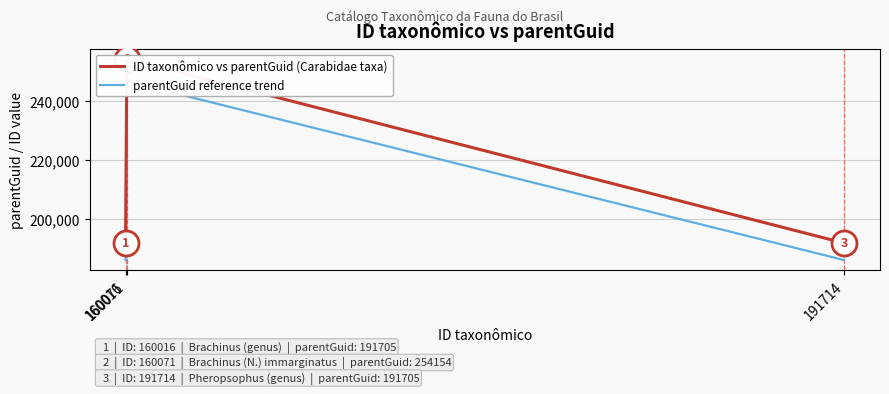

At which label does parentGuid reference trend reach its minimum?

160016